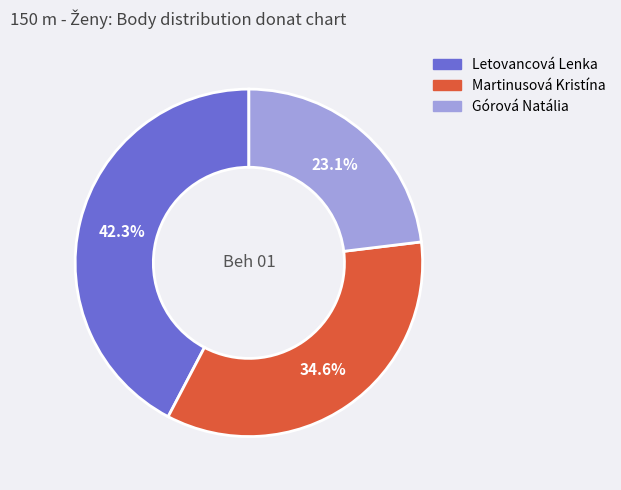

Count the number of slices in the pie.

3